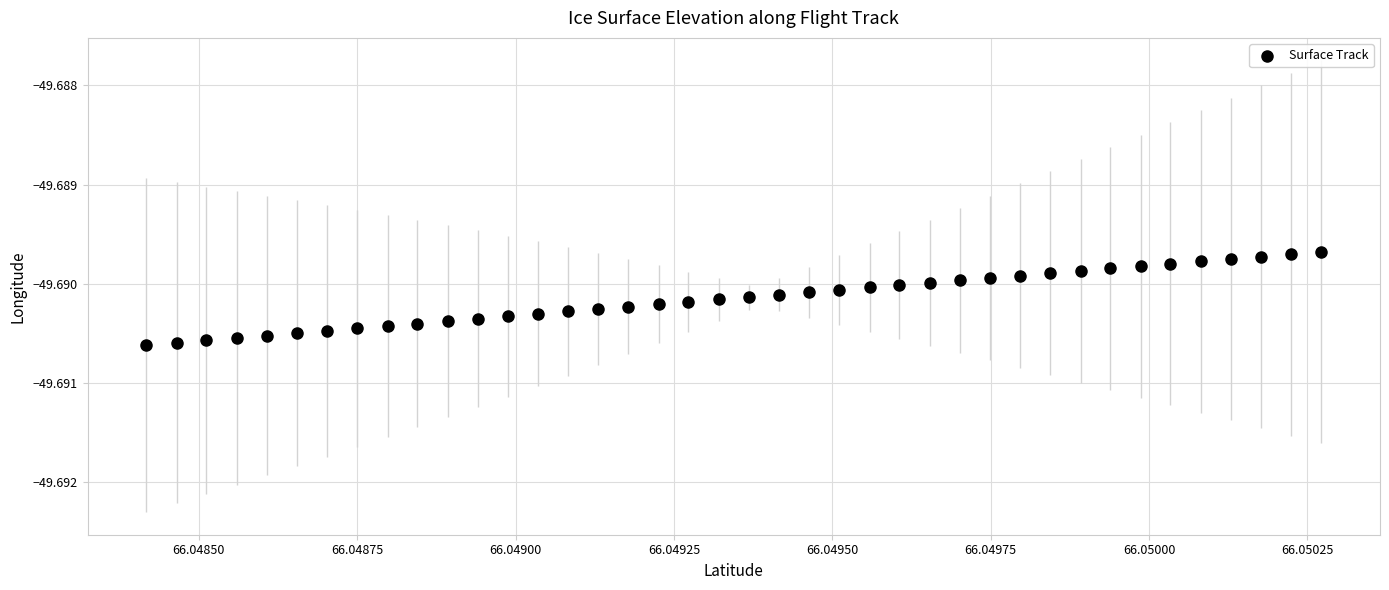

Count the number of points in this scatter plot.

40